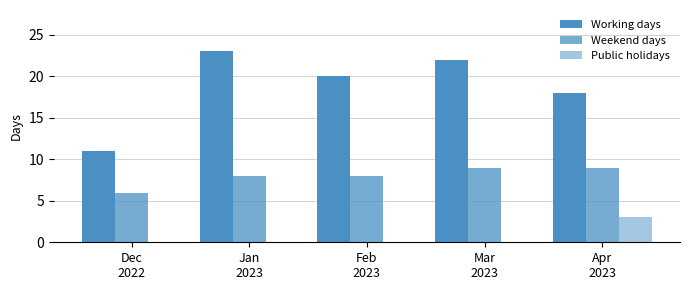

Count the number of categories in the chart.

5